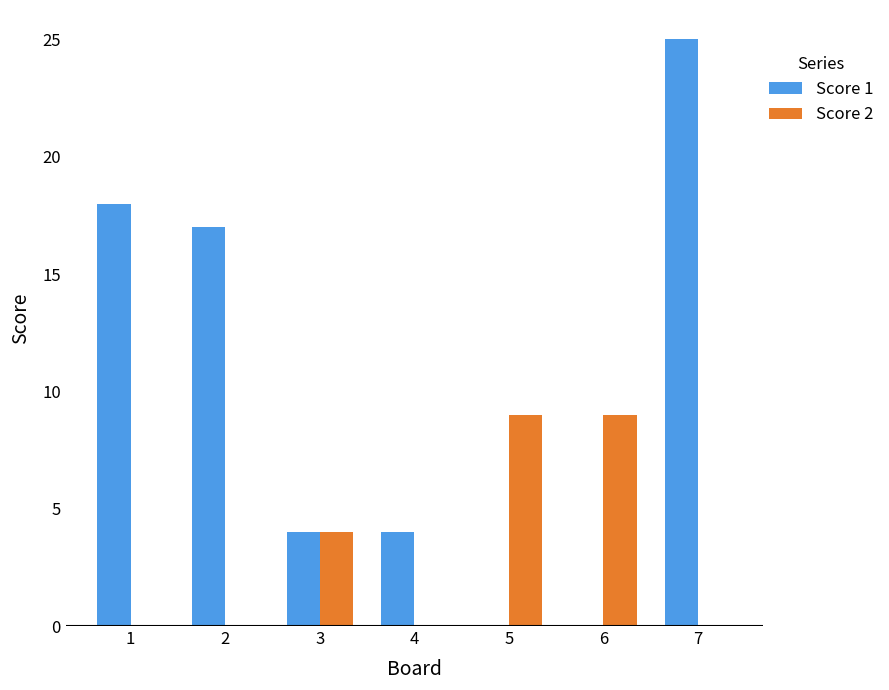

Reading left to right, extract all data points from this chart.

Score 1: 1=18	2=17	3=4	4=4	5=0	6=0	7=25
Score 2: 1=0	2=0	3=4	4=0	5=9	6=9	7=0